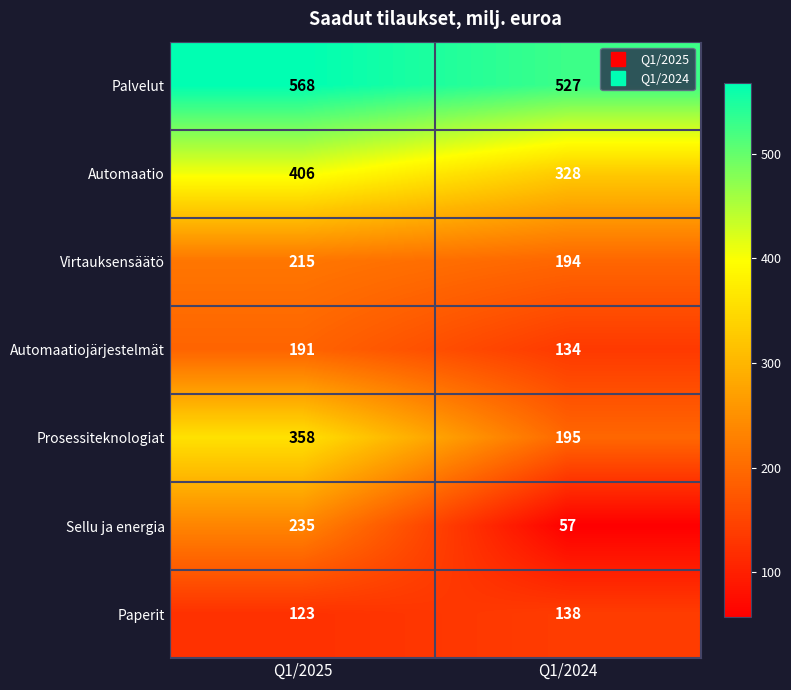

The value of Sellu ja energia at Q1/2024 is 57. True or false?

True